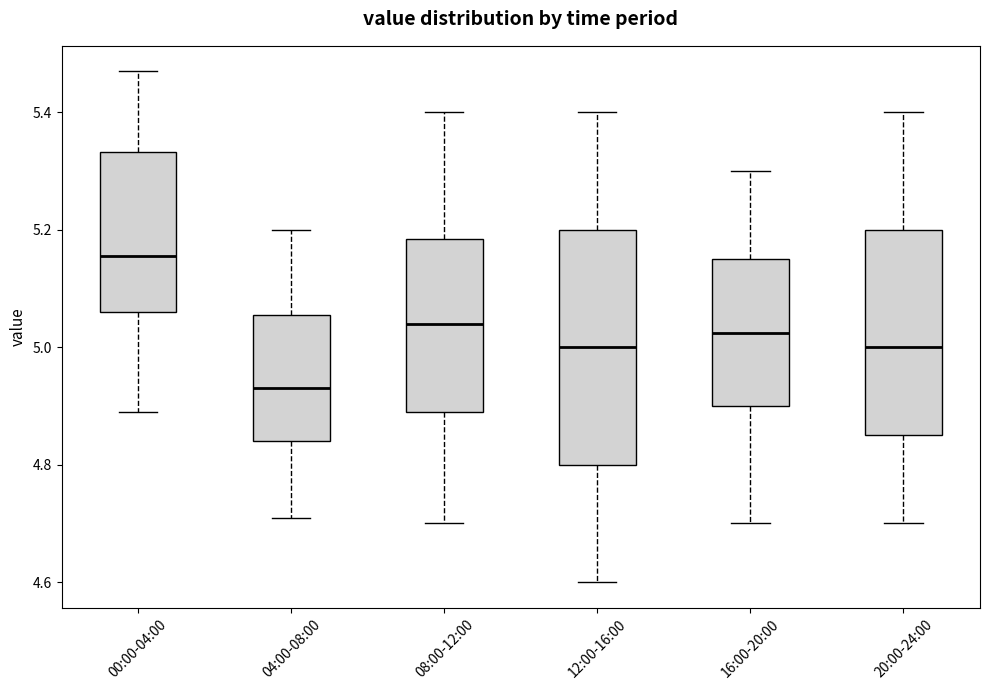

Which box is the tallest, from its lower edge to its upper edge?

12:00-16:00